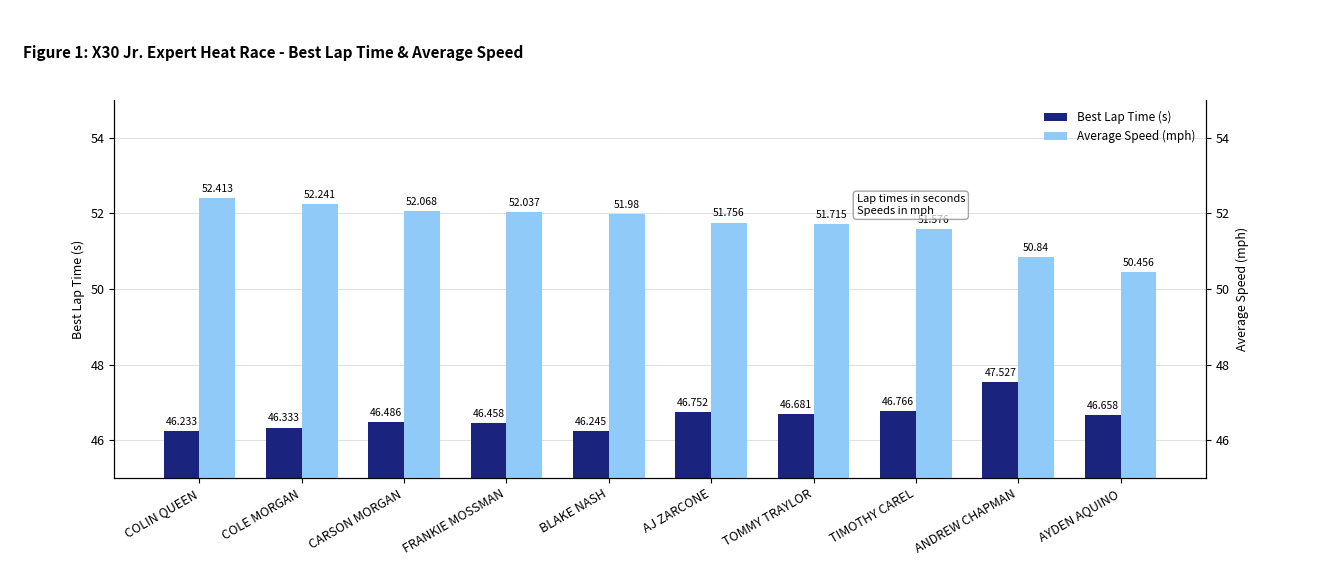

Rank the series at FRANKIE MOSSMAN from lowest to highest value.

Best Lap Time (s), Average Speed (mph)